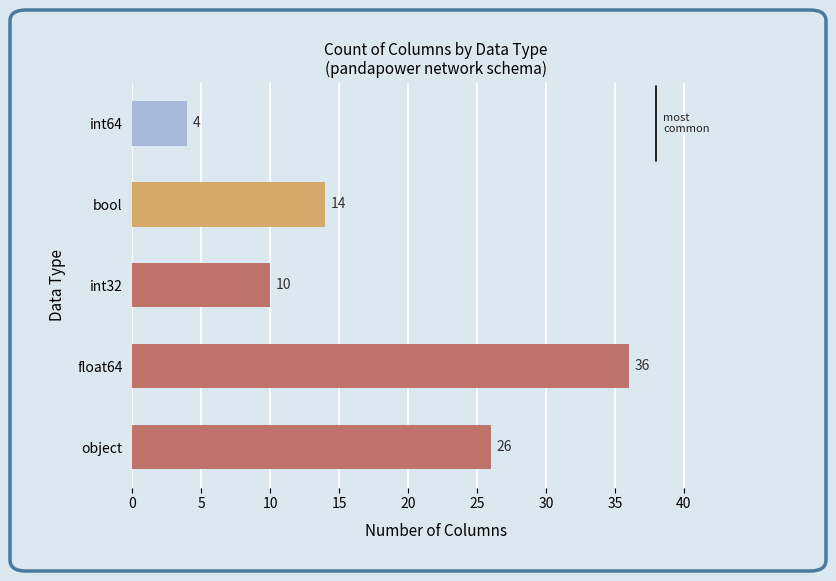

Between bool and int32, which is larger?

bool